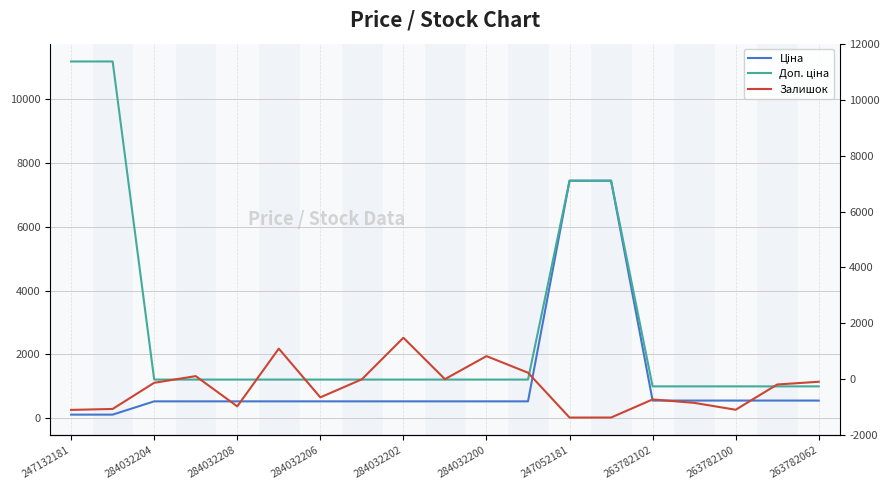

What is the maximum value shown in the chart?

11182.0